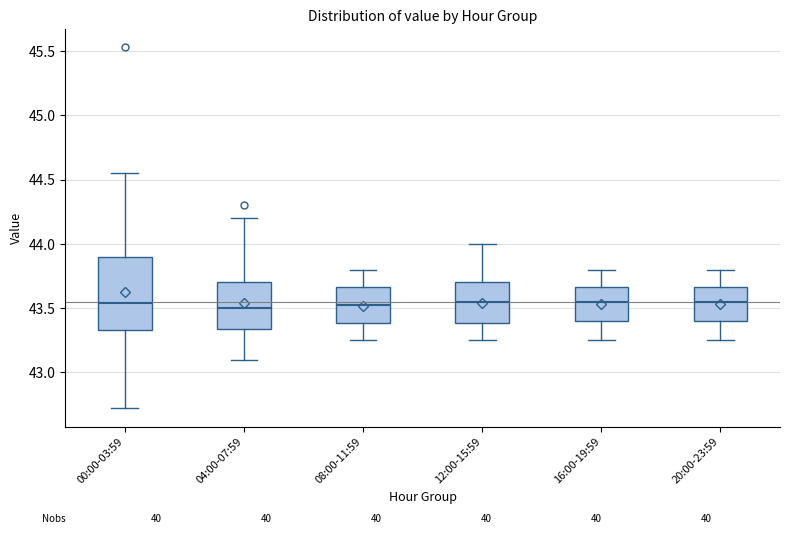

Reading left to right, transcribe this box plot: for each box, give where its median line is, the range the box spans, and where its two whiskers end, as read against the y-axis. The values are not printed on the chart, so give them approximately, as read against the axis.

00:00-03:59: median 43.55, box 43.35 to 43.90, whiskers 42.70 to 44.55
04:00-07:59: median 43.50, box 43.35 to 43.70, whiskers 43.10 to 44.20
08:00-11:59: median 43.55, box 43.40 to 43.65, whiskers 43.25 to 43.80
12:00-15:59: median 43.55, box 43.40 to 43.70, whiskers 43.25 to 44.00
16:00-19:59: median 43.55, box 43.40 to 43.65, whiskers 43.25 to 43.80
20:00-23:59: median 43.55, box 43.40 to 43.65, whiskers 43.25 to 43.80